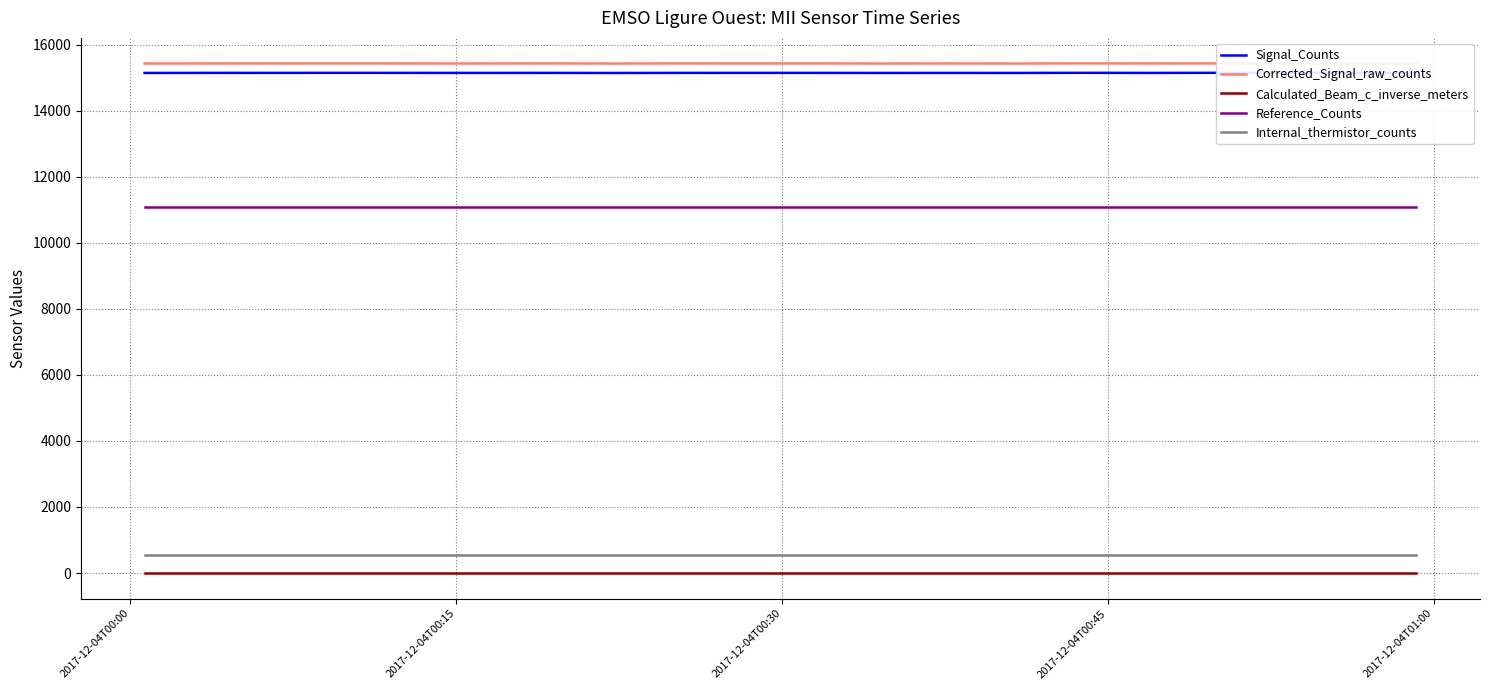

True or false: Internal_thermistor_counts and Calculated_Beam_c_inverse_meters cross at least once.

False